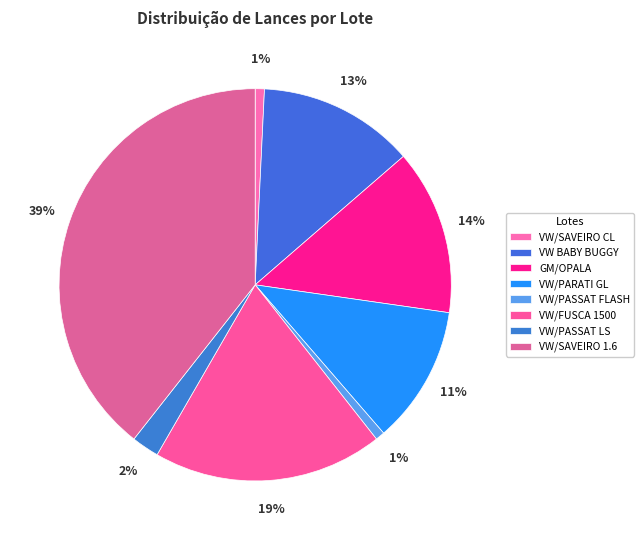

Is there any slice that represents more than half of the pie?

No